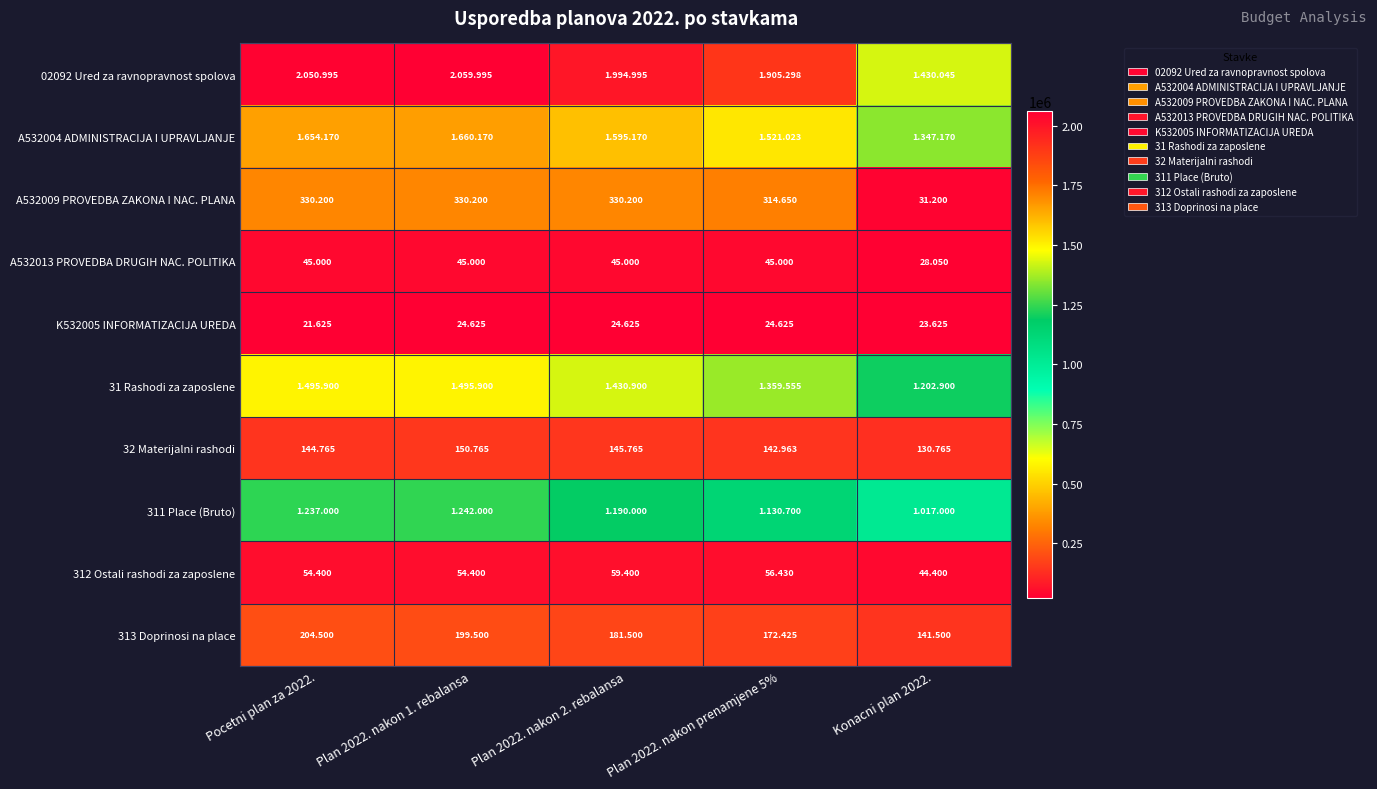

Which label corresponds to the largest value in the chart?

Plan 2022. nakon 1. rebalansa